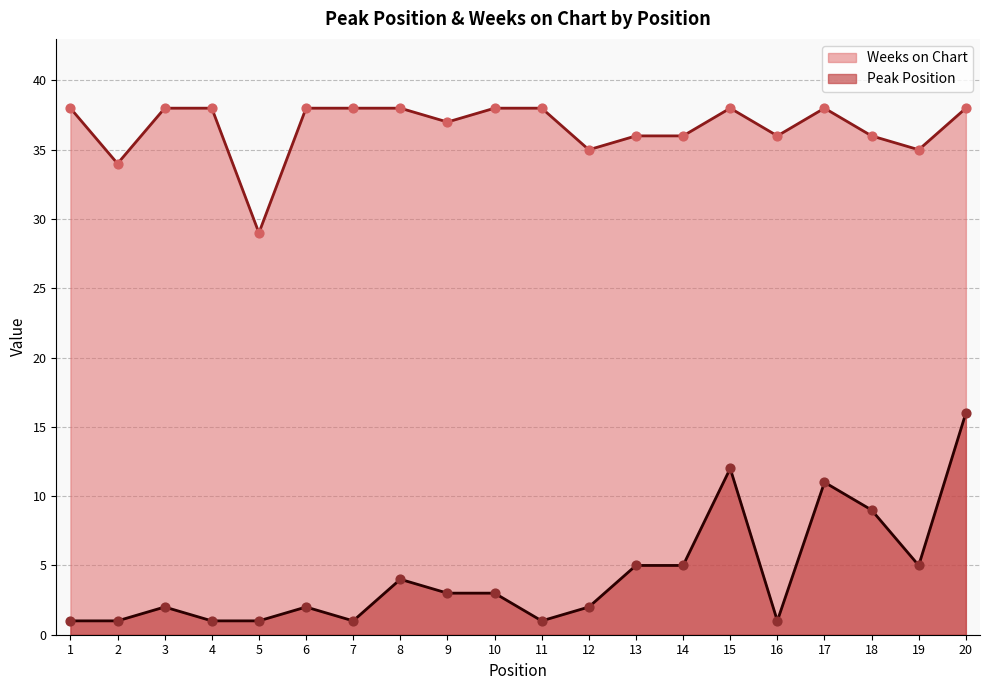

At which category is the sum across all series the highest?

20